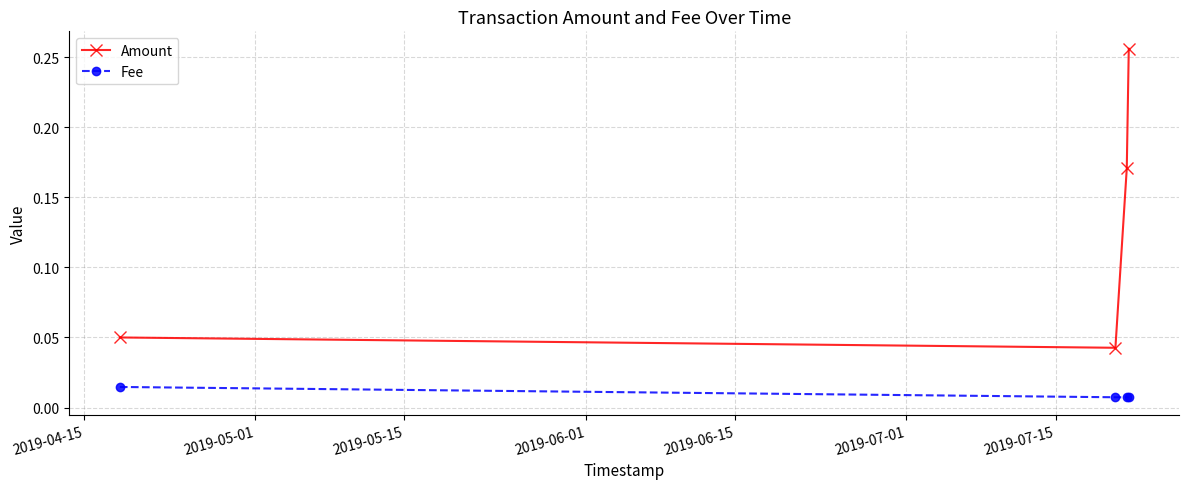

How many Fee values are between 0 and 1?

4